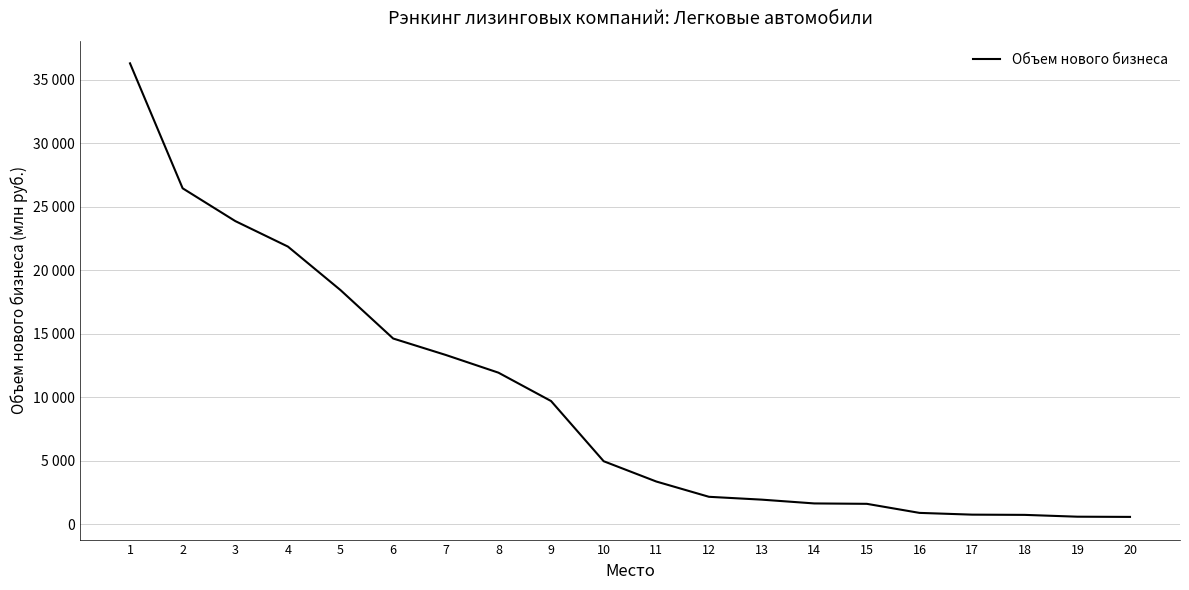

Does the chart have visible grid lines?

Yes